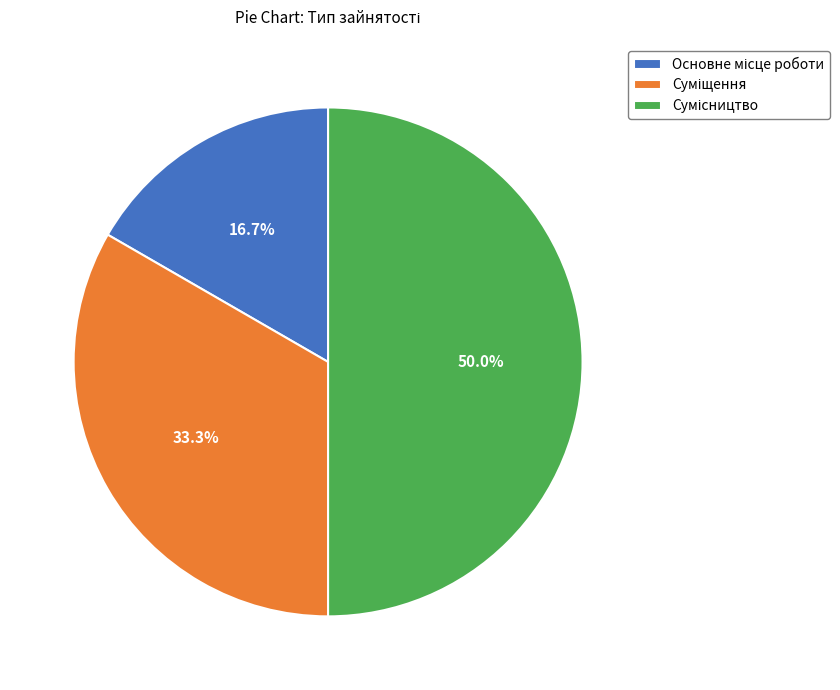

Count the number of slices in the pie.

3